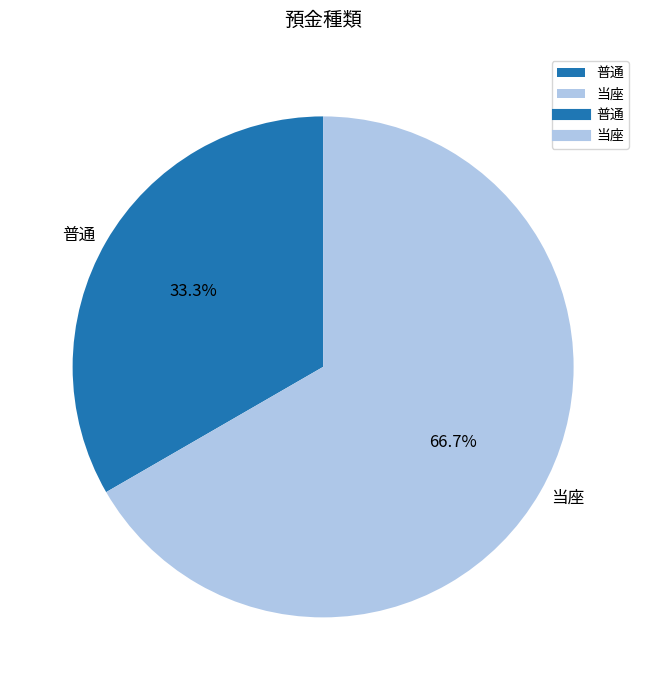

Rank the categories by value from highest to lowest.

当座, 普通